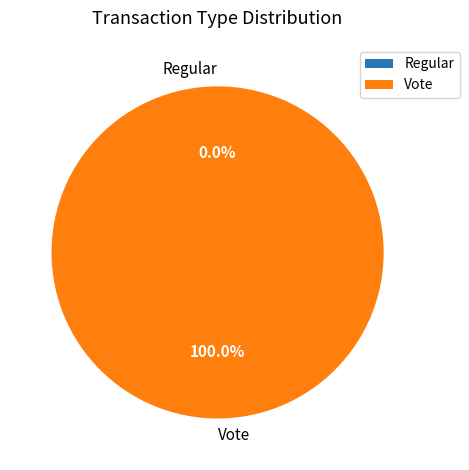

Which category accounts for the majority?

Vote